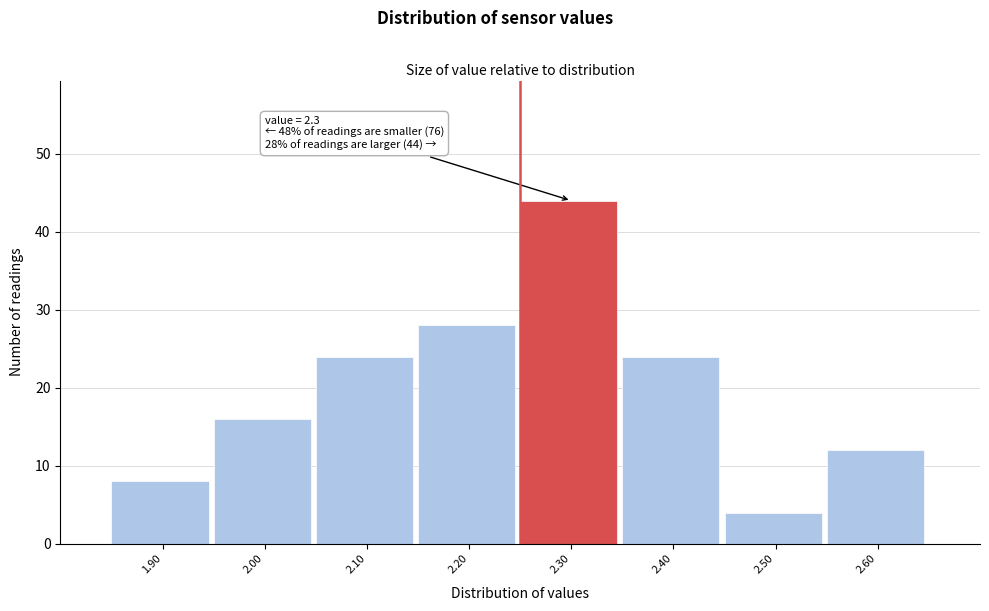

Reading left to right, transcribe all the data shown in this chart.

1.90=8	2.00=16	2.10=24	2.20=28	2.30=44	2.40=24	2.50=4	2.60=12